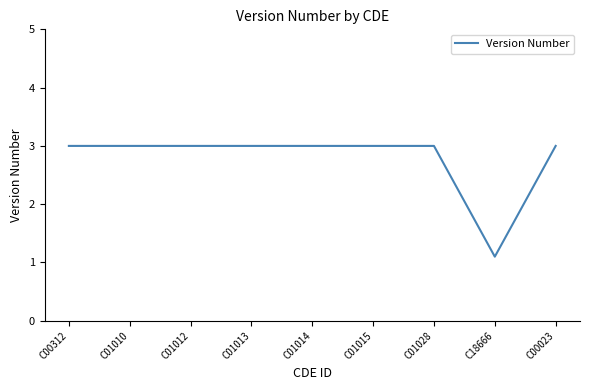

What is the minimum value shown in the chart?

1.1